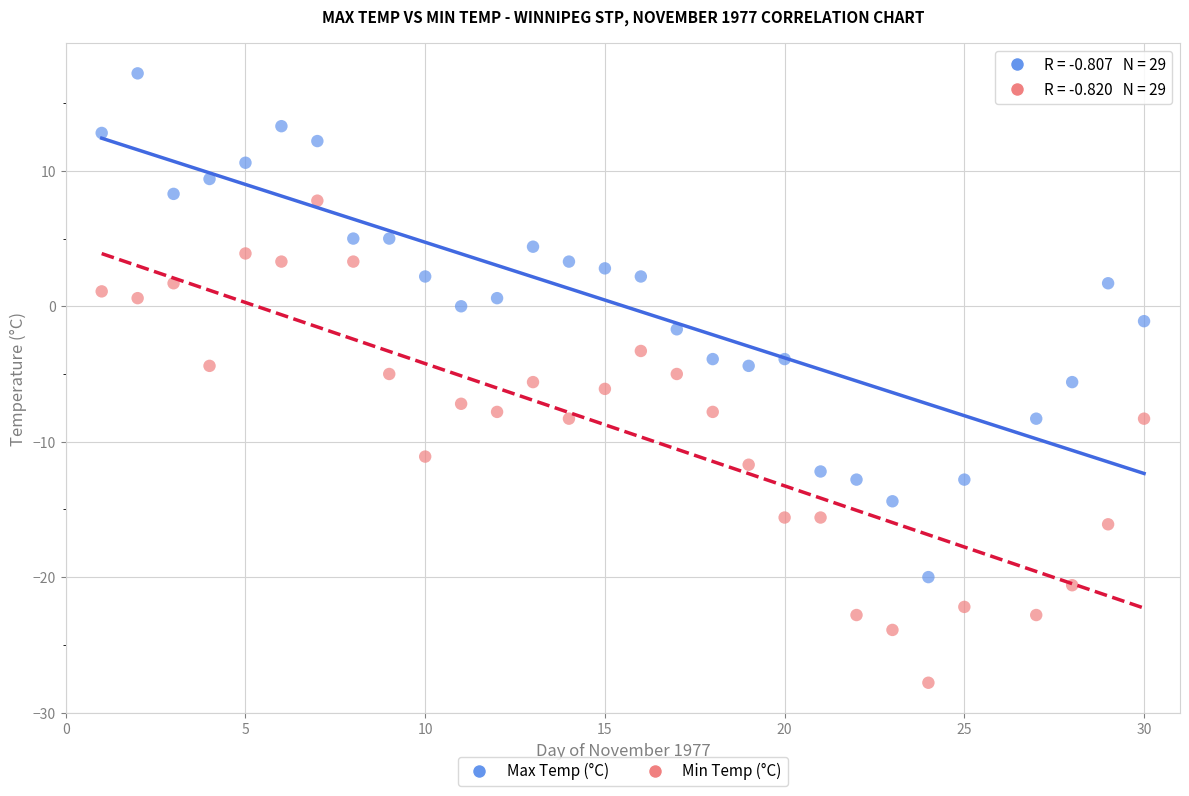

Which series reaches the minimum Y coordinate?

Min Temp (°C)